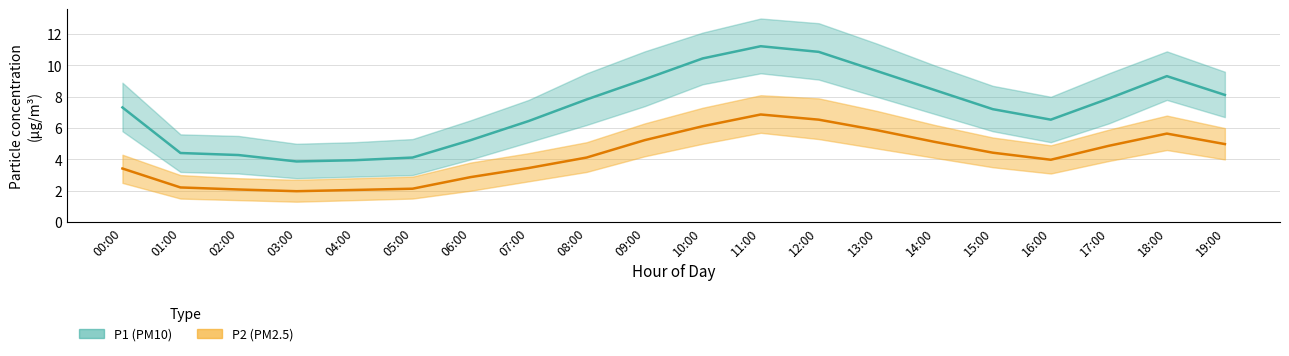

Rank the series at 16:00 from lowest to highest value.

P2 (PM2.5), P1 (PM10)